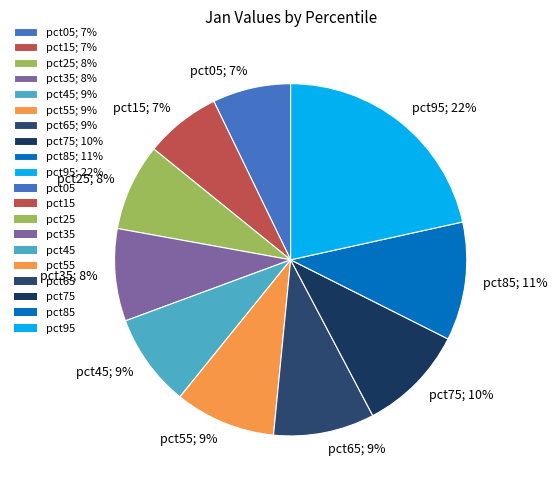

To the nearest percent, what is the difference between the largest and smallest slice percentages?

15%